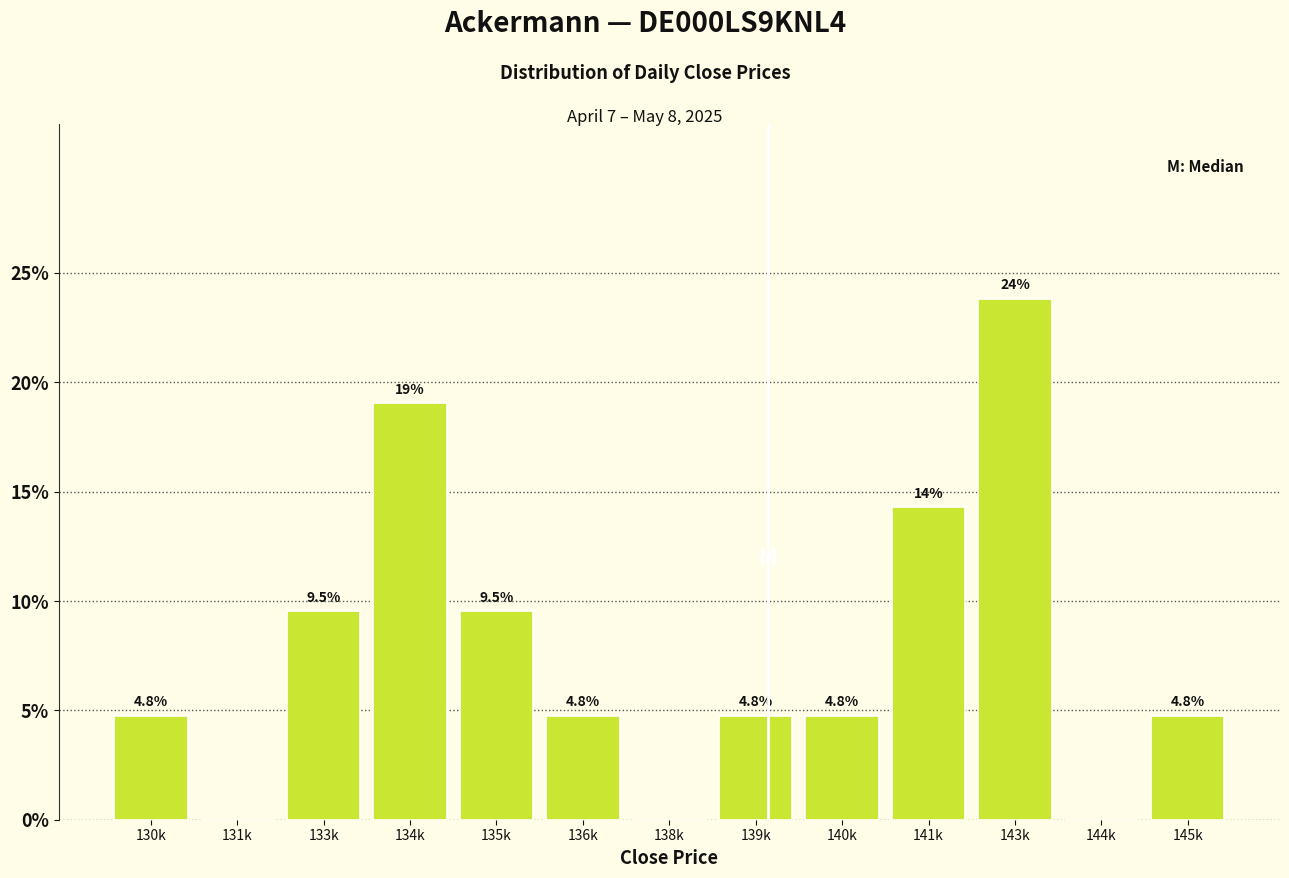

Reading left to right, list all the values displayed in this chart.

130k=4.8	131k=0.0	133k=9.5	134k=19.0	135k=9.5	136k=4.8	138k=0.0	139k=4.8	140k=4.8	141k=14.3	143k=23.8	144k=0.0	145k=4.8